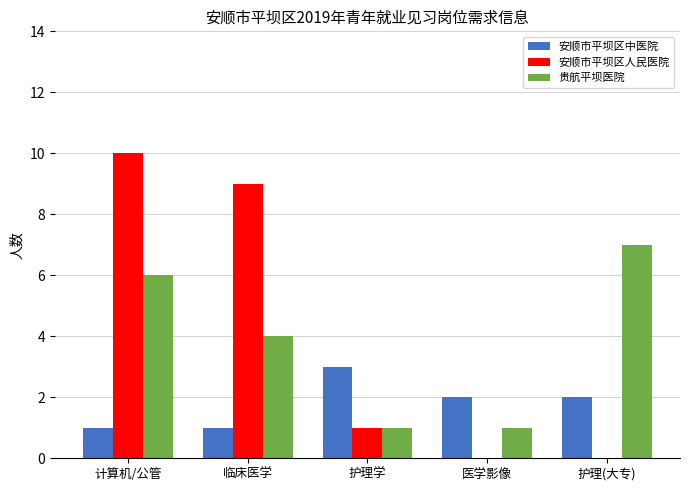

Between 护理学 and 护理(大专), which series saw the biggest shift?

贵航平坝医院